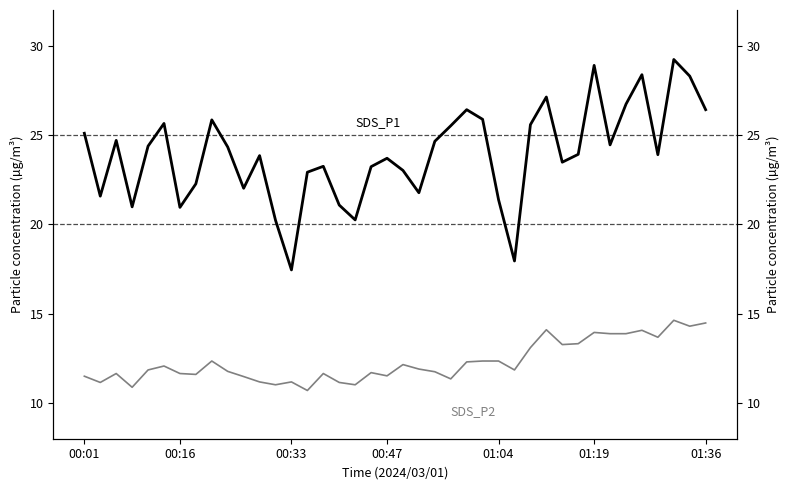

At how many categories does at least one series exceed 22?

30